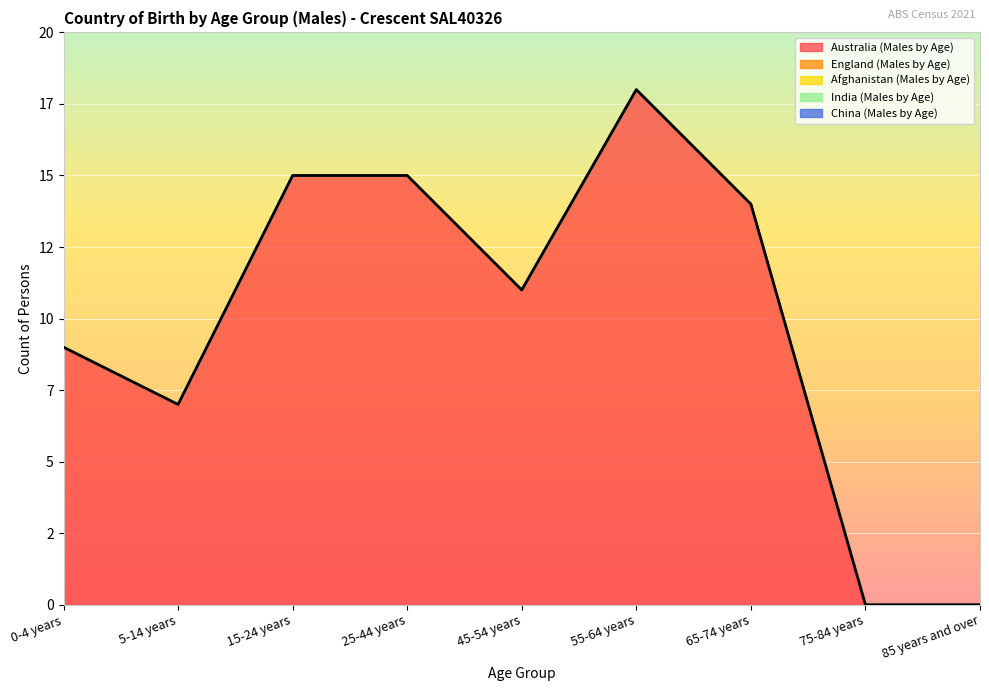

How many data points in Australia (Males by Age) are above 11?

4